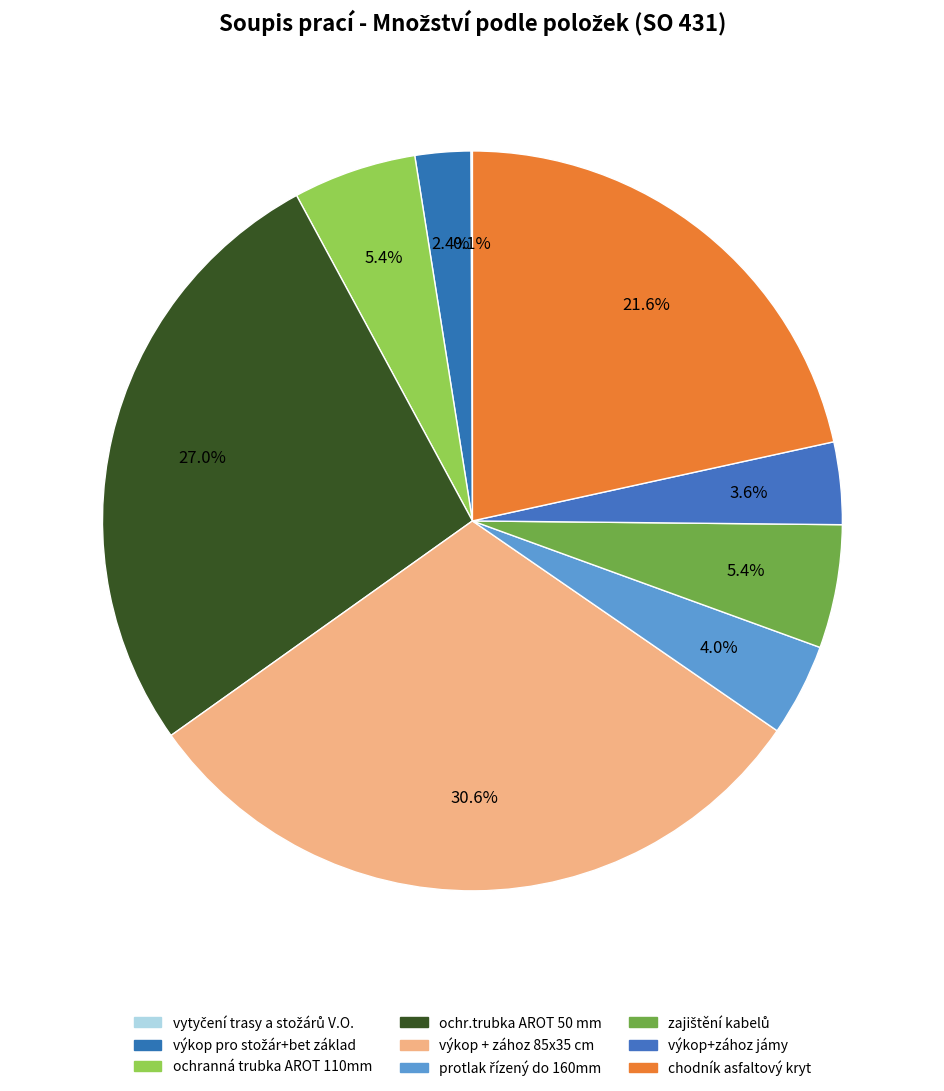

What is the ratio of the value at zajištění kabelů to the value at protlak řízený do 160mm?

1.3